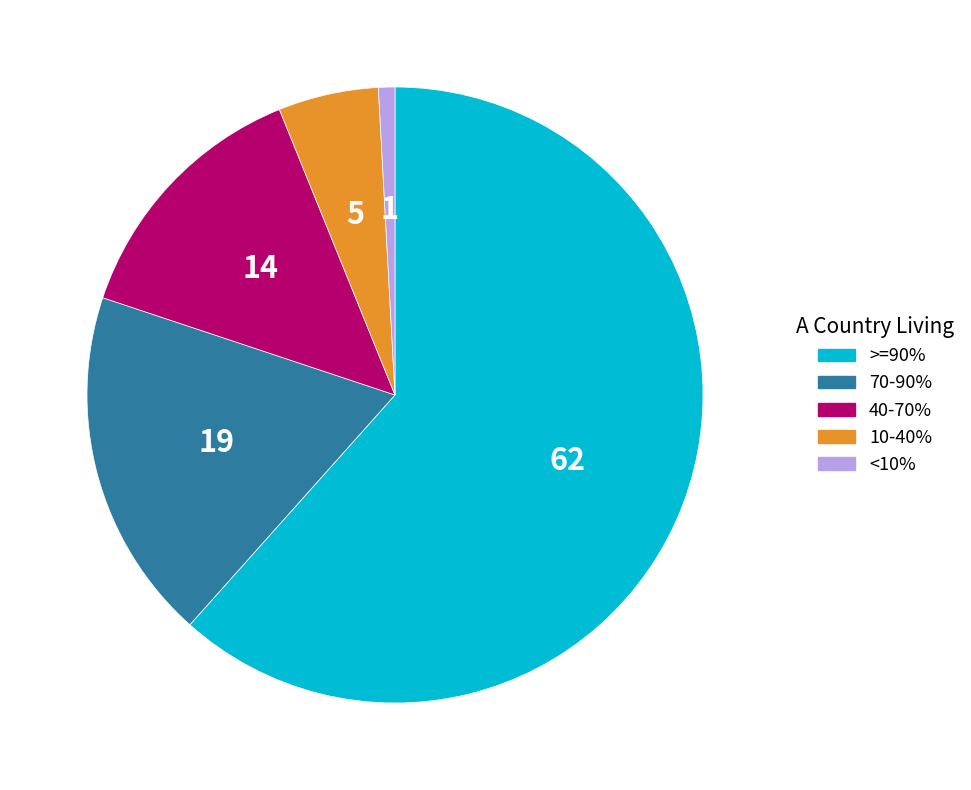

Is there a majority slice in this chart?

Yes